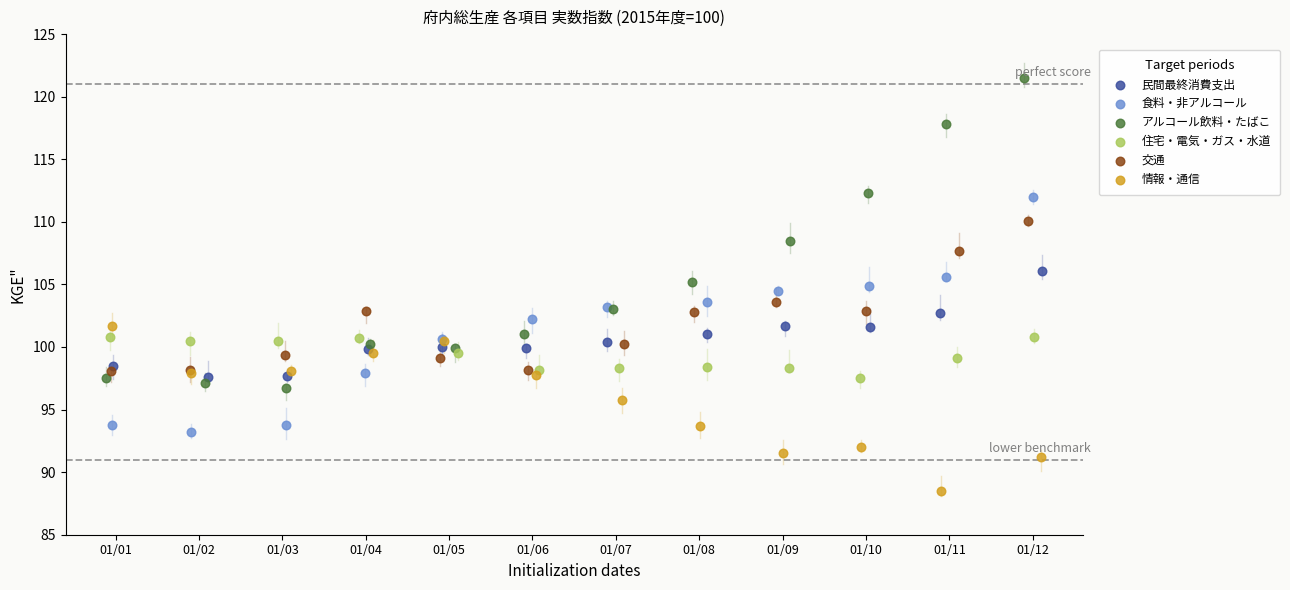

Which series has the widest spread of Y values?

アルコール飲料・たばこ